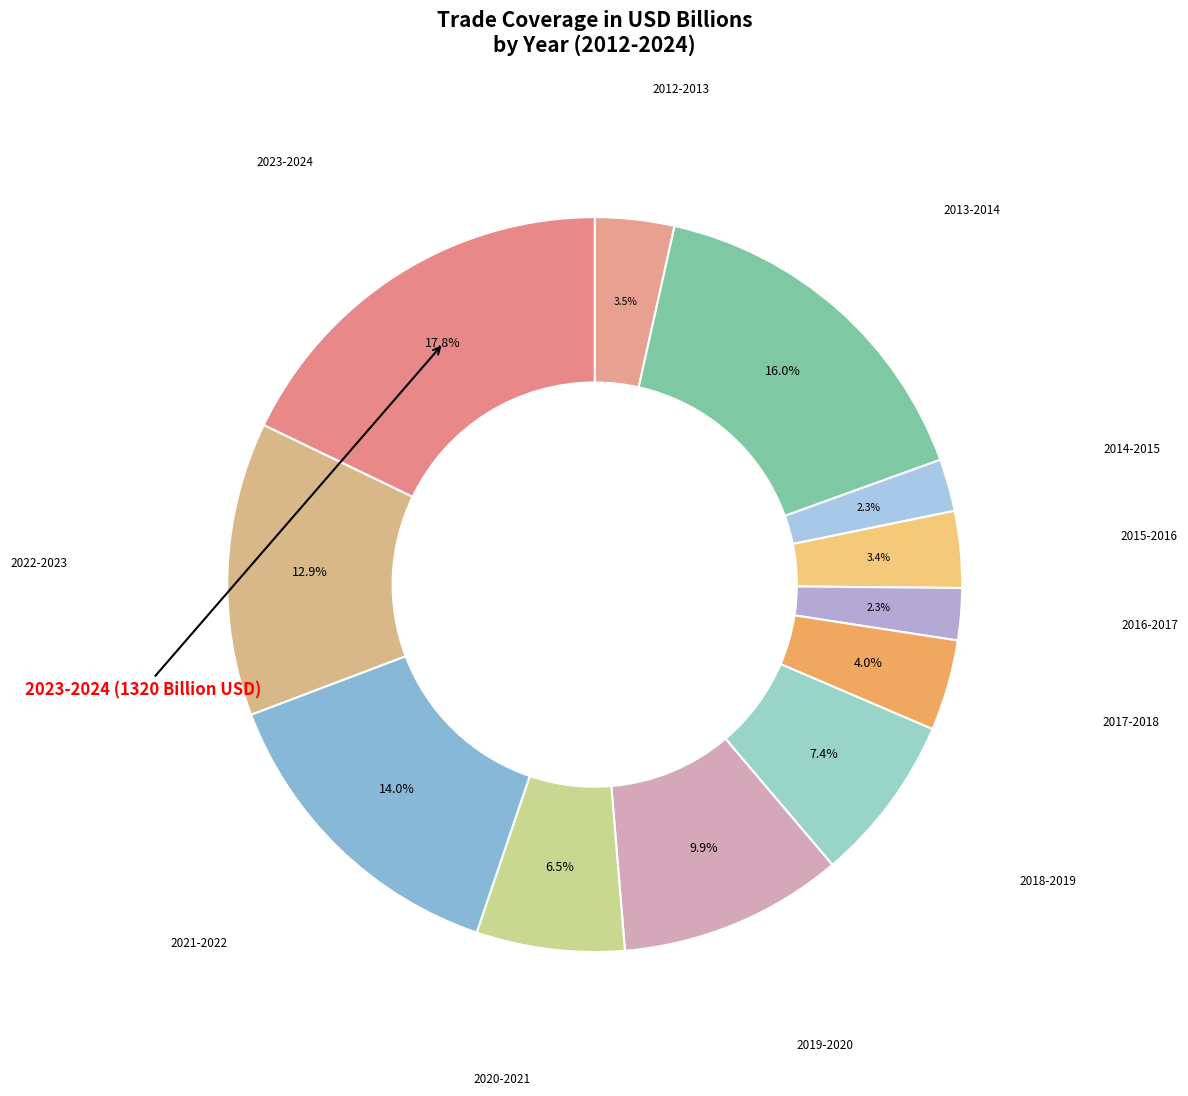

Which category has the smallest portion of the pie?

2016-2017